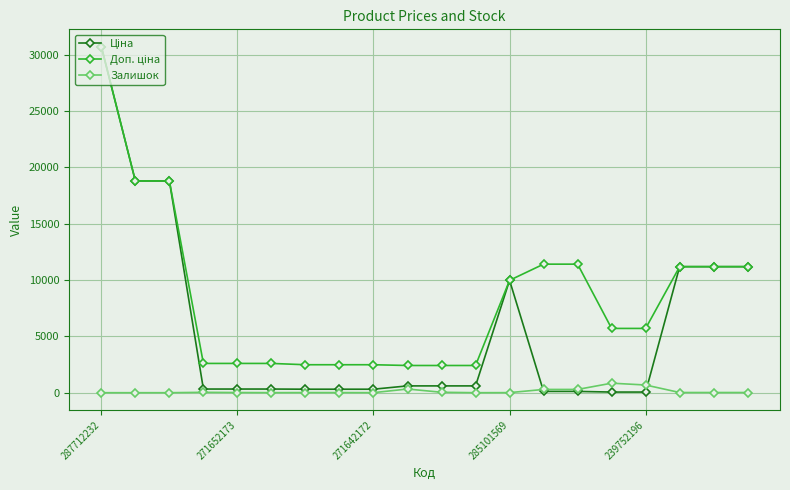

How many values in the Залишок series are below 17?

10